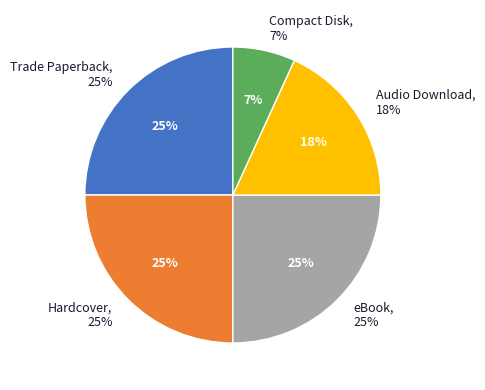

Which slice is the largest?

Trade Paperback